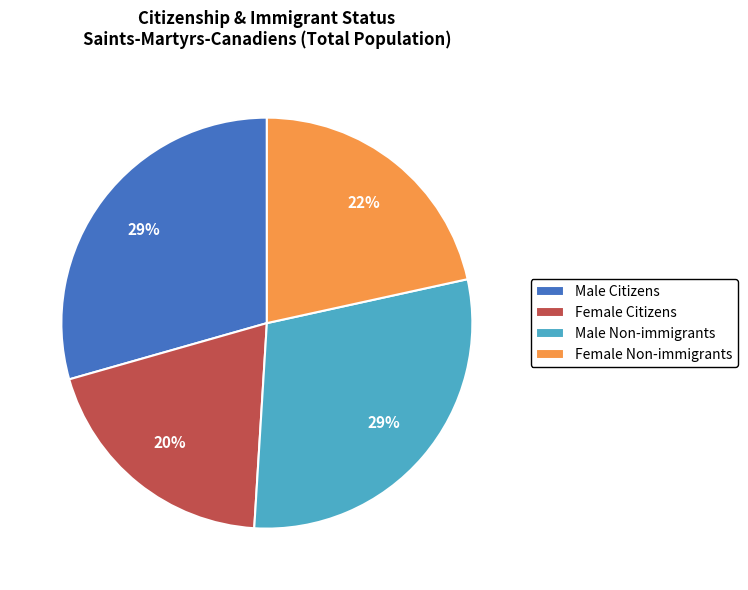

Is it true that Female Citizens is 32% of the pie?

False